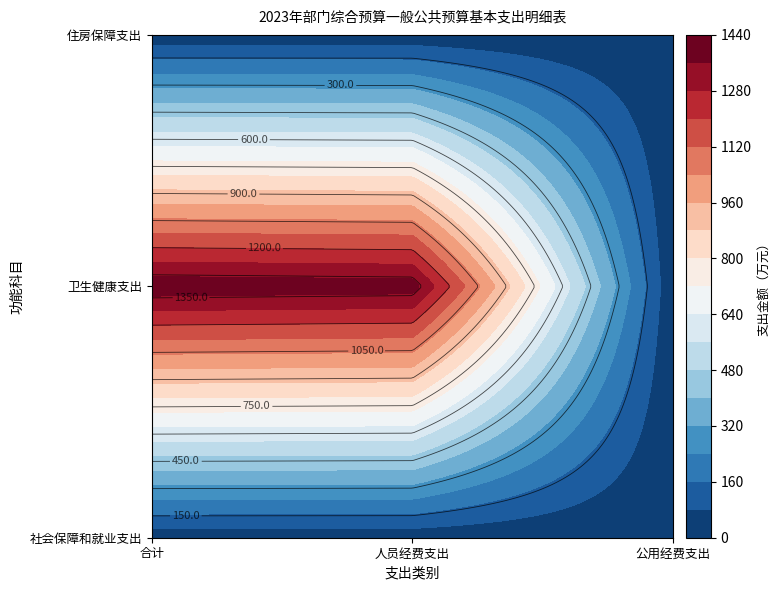

Reading left to right, what are all the values shown in this chart?

社会保障和就业支出: 合计=29.7	人员经费支出=29.7	公用经费支出=0.0
卫生健康支出: 合计=1413.8	人员经费支出=1400.8	公用经费支出=13.1
住房保障支出: 合计=22.3	人员经费支出=22.3	公用经费支出=0.0